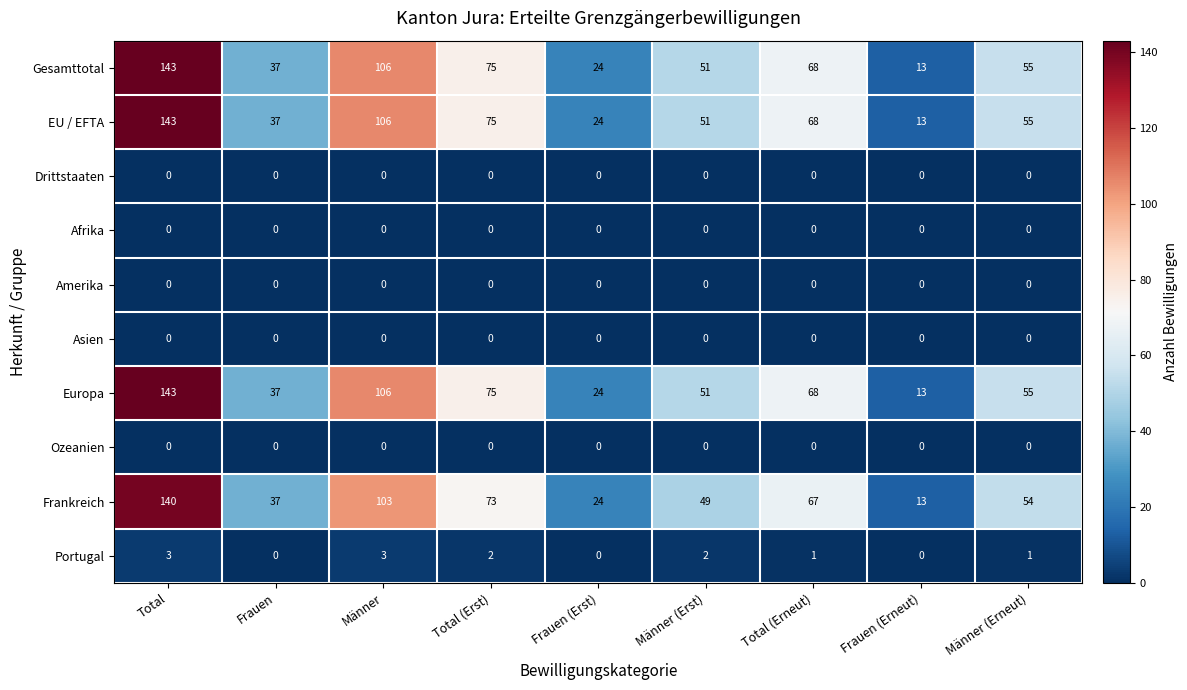

What is the total value across all series at Männer (Erneut)?

220